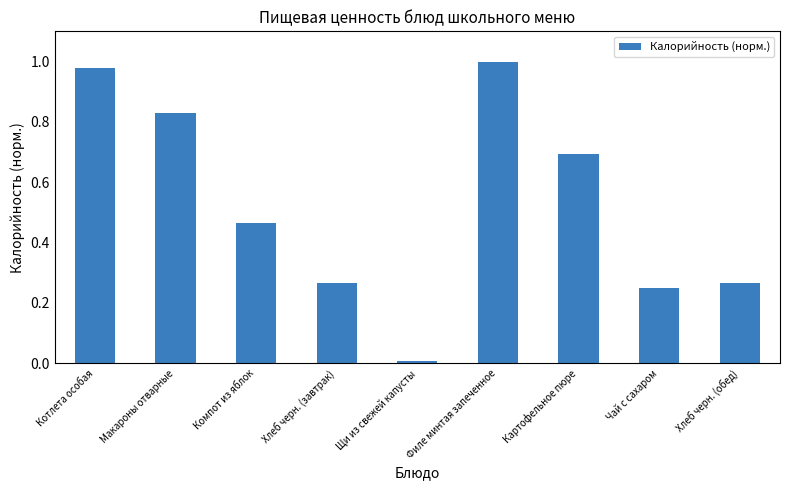

True or false: the data shows 0.4 at Чай с сахаром.

False